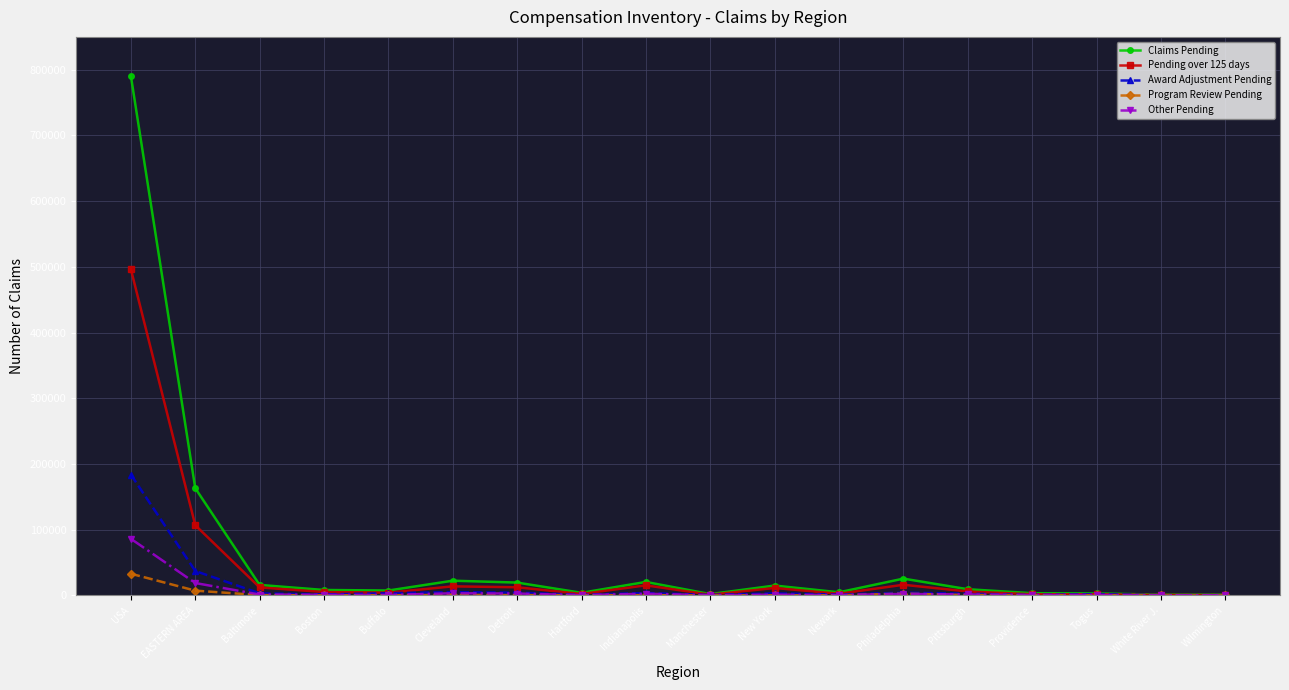

What is the approximate value of Program Review Pending at Cleveland, to the nearest 100?

800